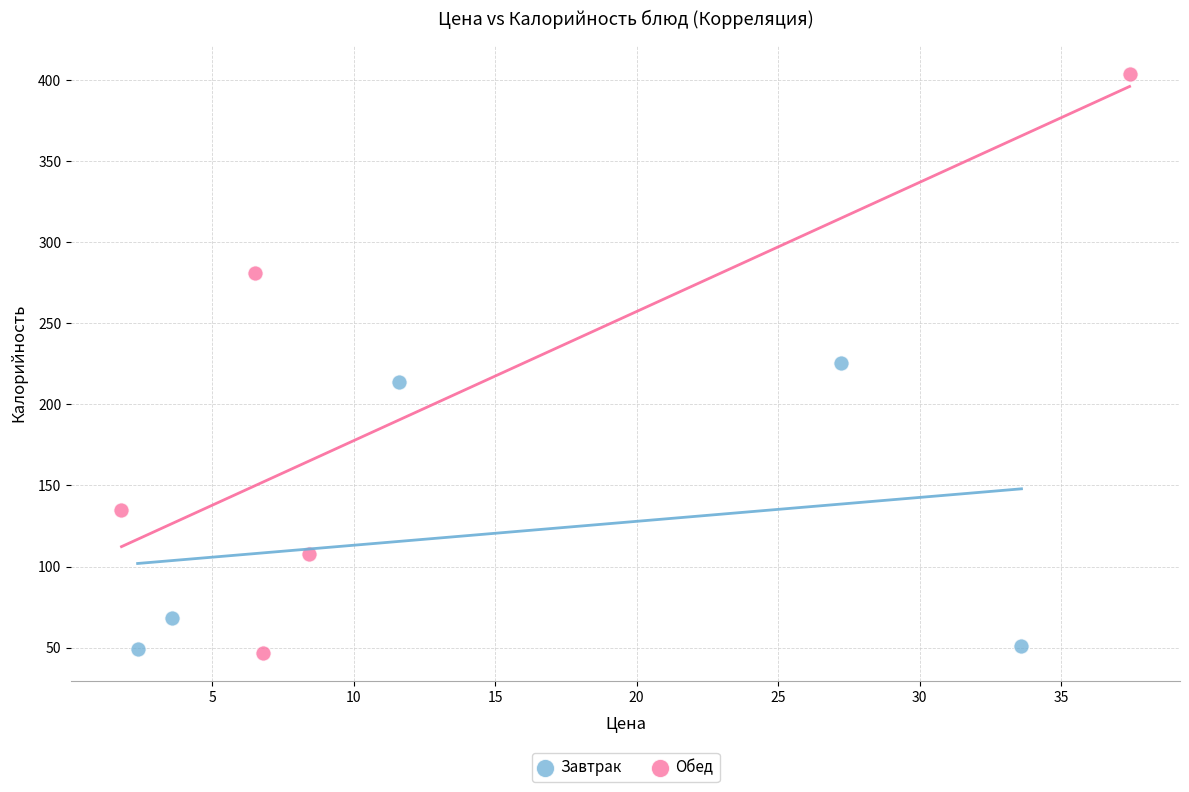

Which series reaches the maximum Y coordinate?

Обед